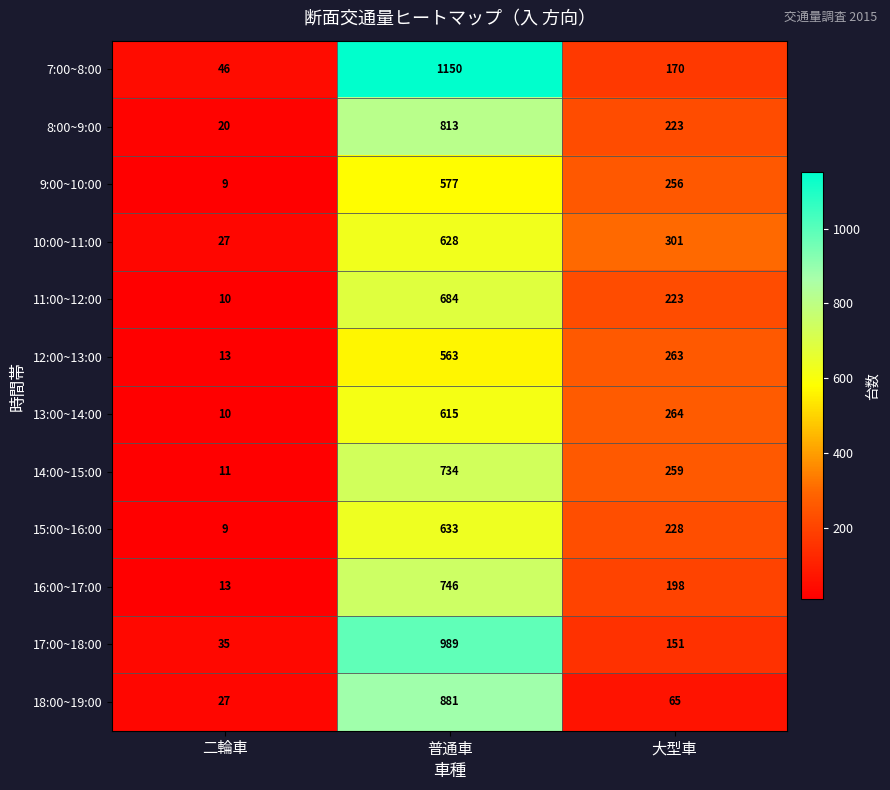

What is the total value across all series at 普通車?

9013